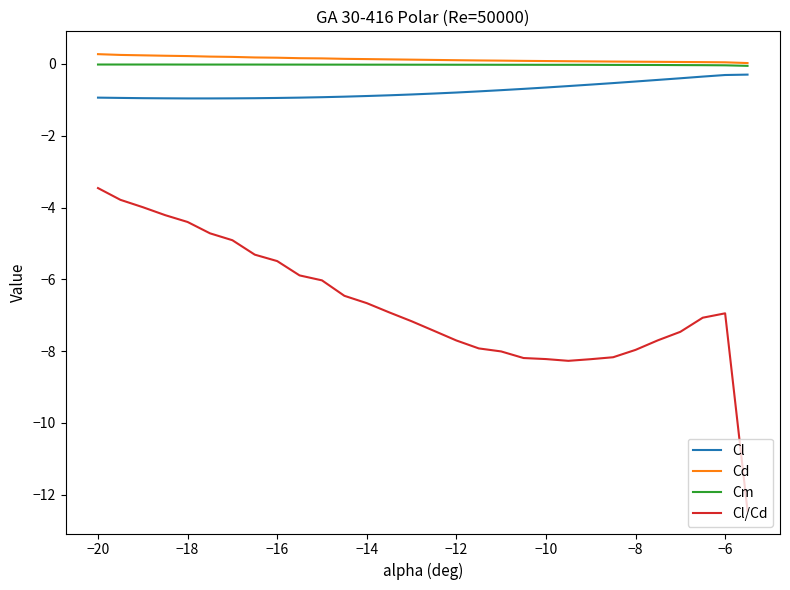

True or false: Cl/Cd and Cm intersect in this chart.

False